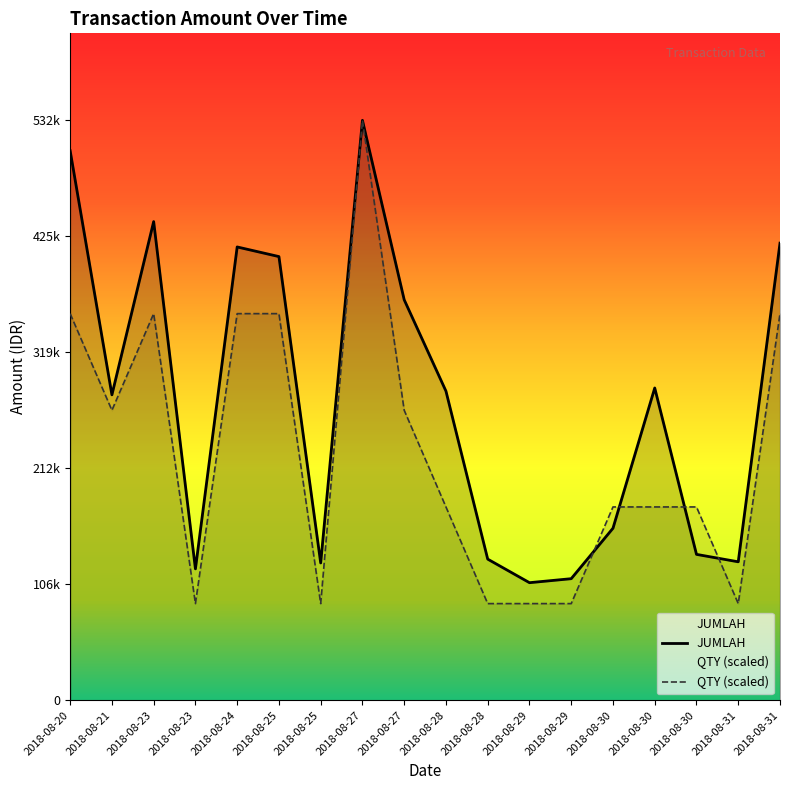

How many series are shown in this chart?

2